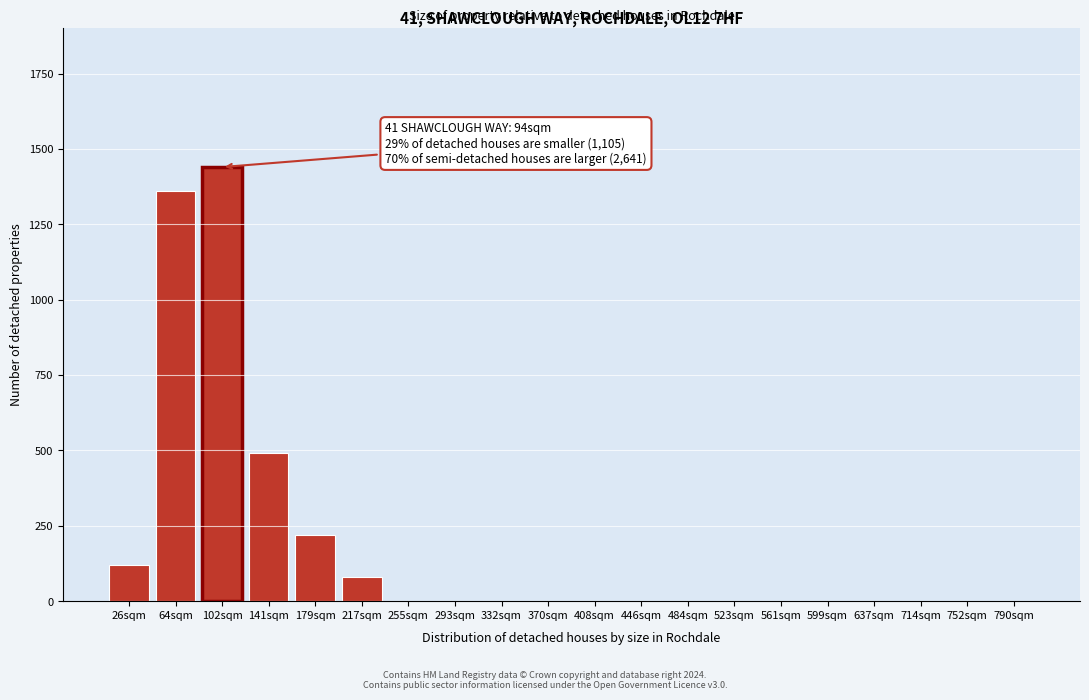

Reading right to left, what are all the values shown in this chart?

790sqm=0	752sqm=0	714sqm=0	637sqm=0	599sqm=0	561sqm=0	523sqm=0	484sqm=0	446sqm=0	408sqm=0	370sqm=0	332sqm=0	293sqm=0	255sqm=0	217sqm=80	179sqm=220	141sqm=490	102sqm=1440	64sqm=1360	26sqm=120